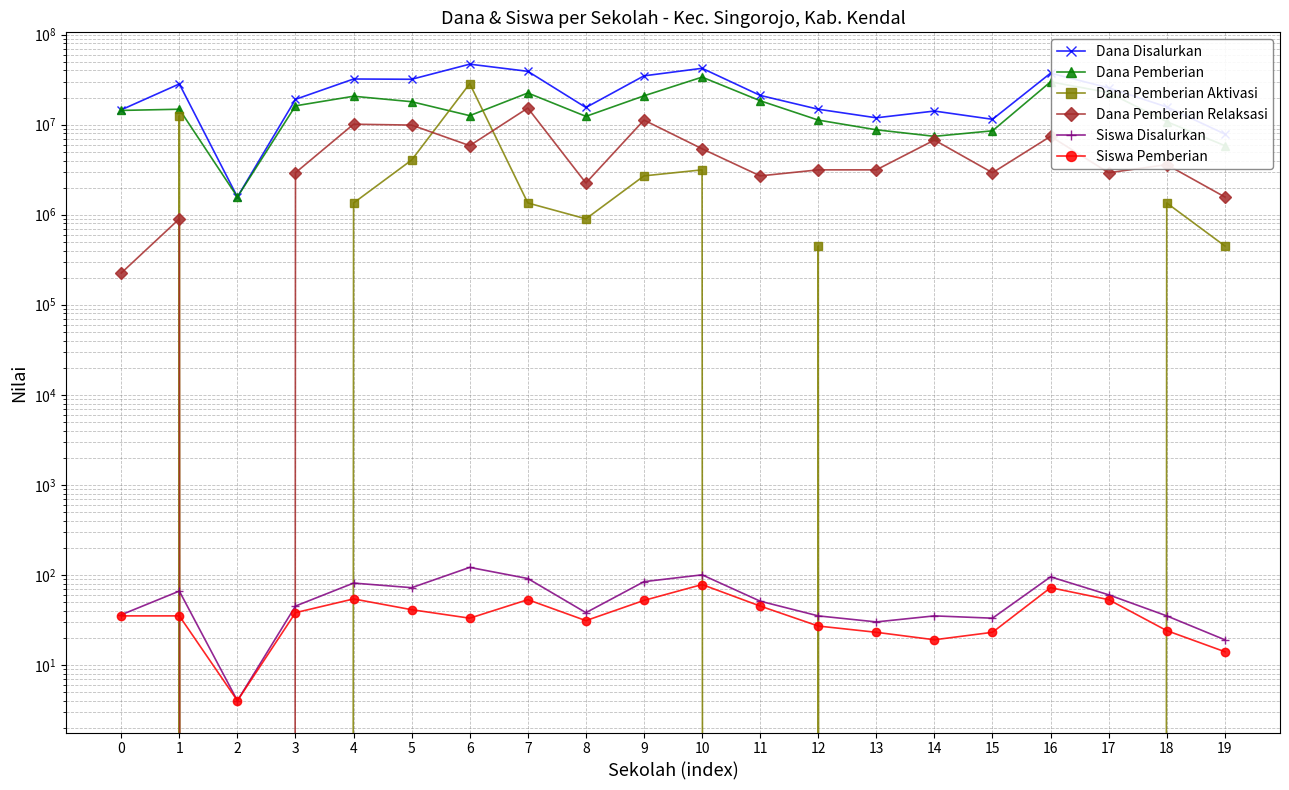

Is it true that Dana Pemberian Aktivasi equals 12600000 at 1?

True